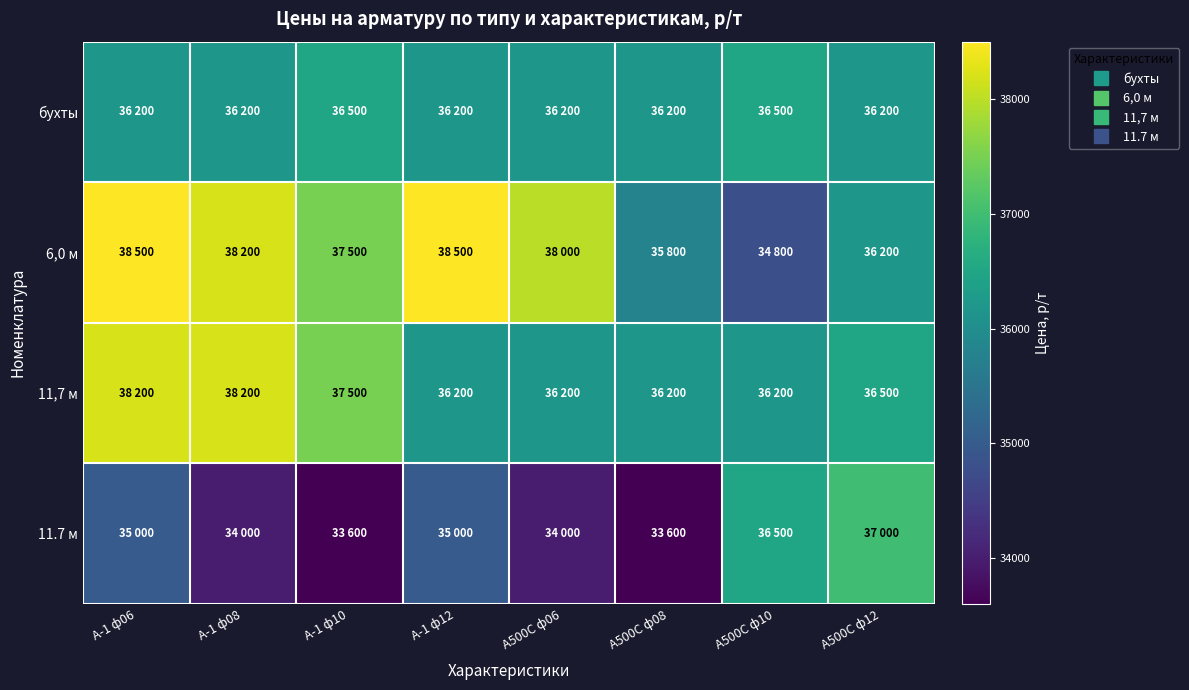

Which series has the widest spread of values?

6,0 м